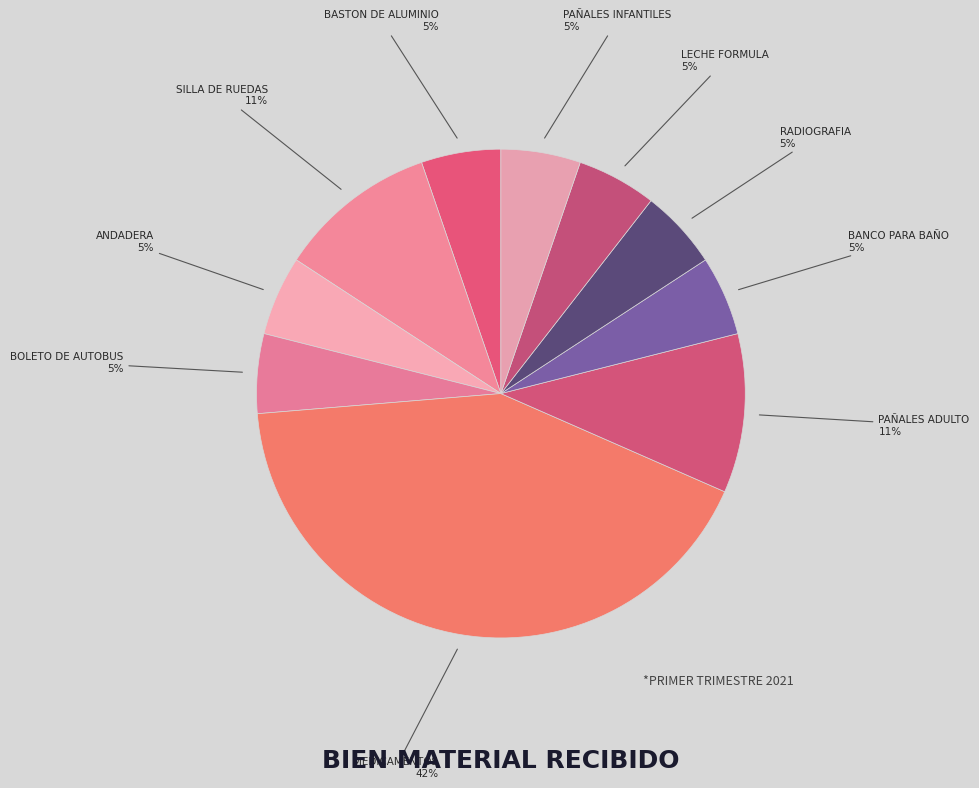

Rank the categories by value from highest to lowest.

Medicamentos, Silla de ruedas, Pañales adulto, Baston de aluminio, Andadera, Boleto de autobus, Banco para baño, Radiografia, Leche formula, Pañales infantiles